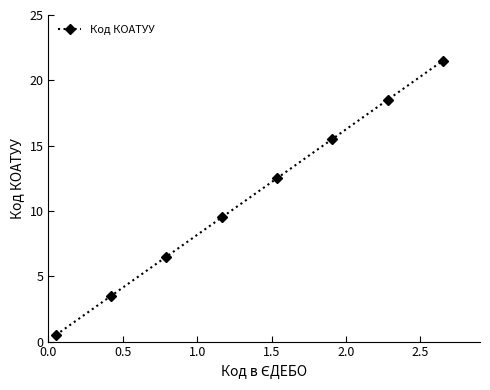

What is the sum of all values?

88.0